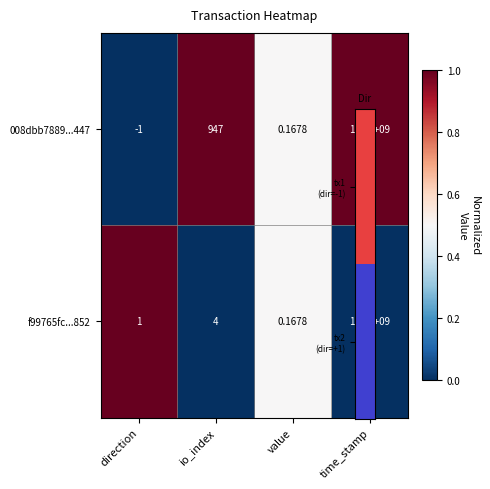

Is the value of 008dbb7889...447 at io_index greater than the value of f99765fc...852 at io_index?

Yes